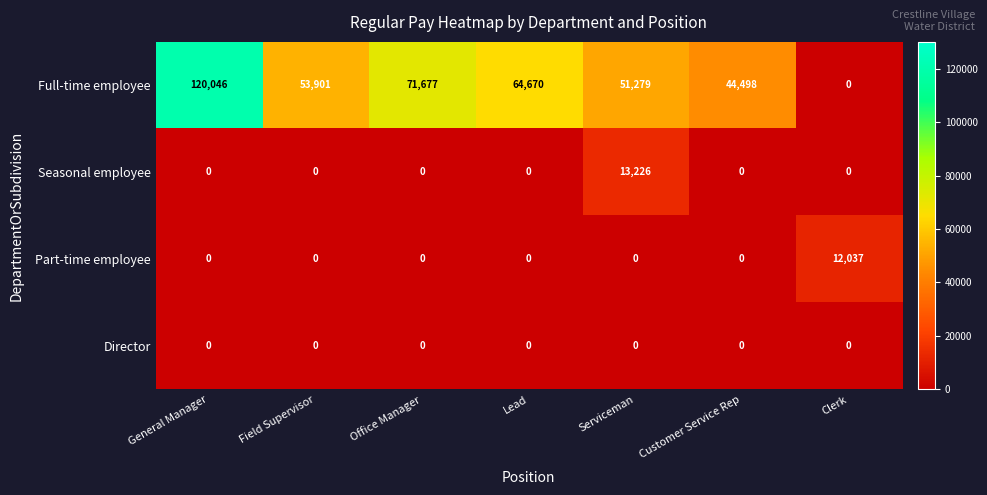

How many data points does each series have?

7